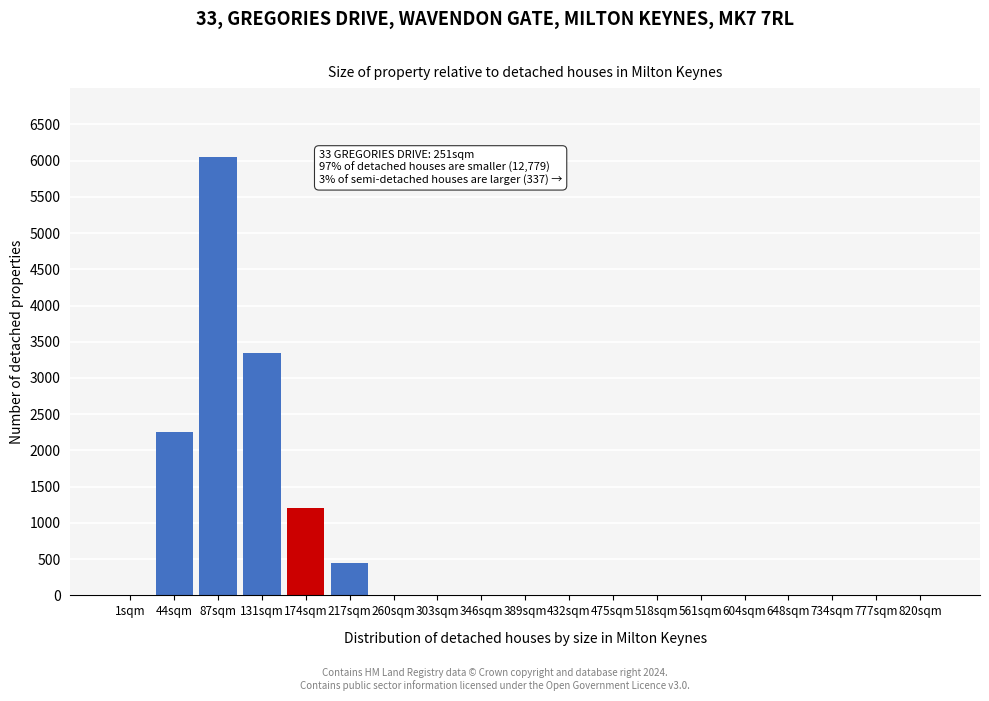

Reading left to right, what are all the values shown in this chart?

1sqm=0	44sqm=2250	87sqm=6050	131sqm=3350	174sqm=1200	217sqm=450	260sqm=0	303sqm=0	346sqm=0	389sqm=0	432sqm=0	475sqm=0	518sqm=0	561sqm=0	604sqm=0	648sqm=0	734sqm=0	777sqm=0	820sqm=0